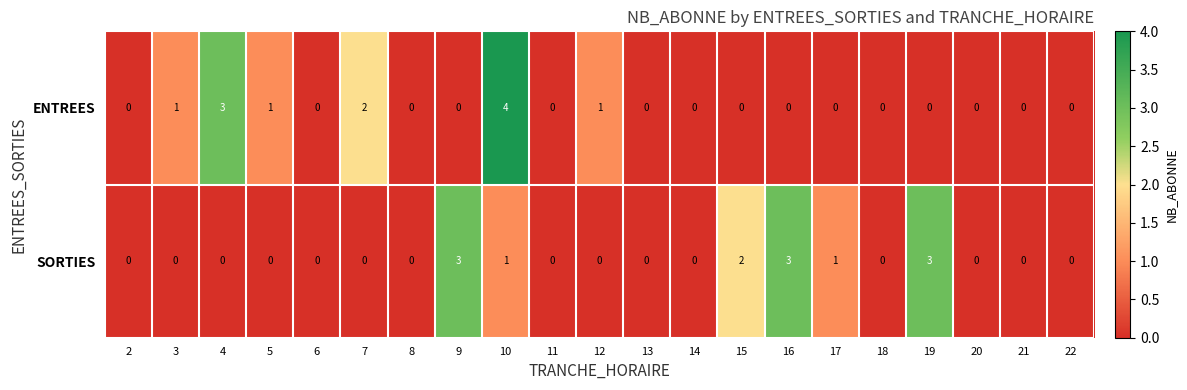

What is the sum of the ENTREES values at 11 and 10?

4